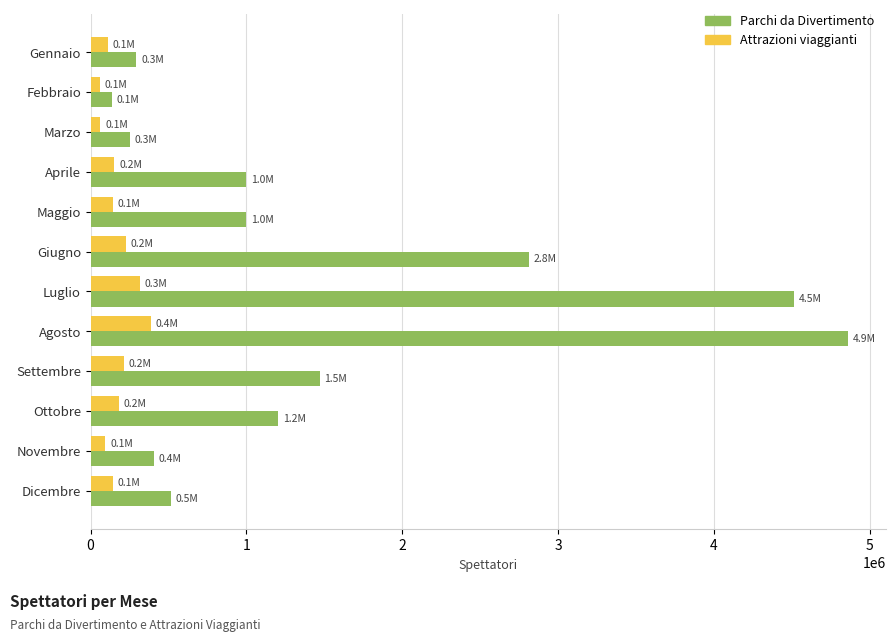

Rank the series at Settembre from highest to lowest value.

Parchi da Divertimento, Attrazioni viaggianti